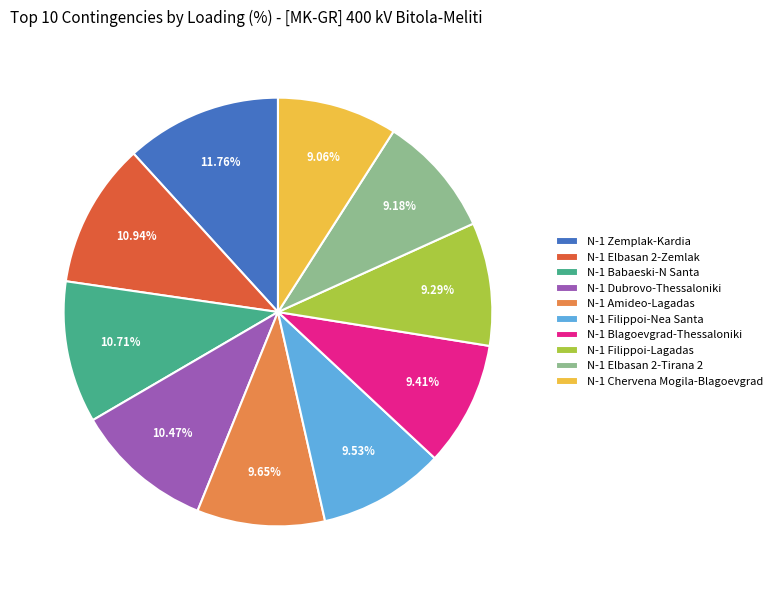

Is the sum of N-1 Chervena Mogila-Blagoevgrad and N-1 Zemplak-Kardia greater than half?

No